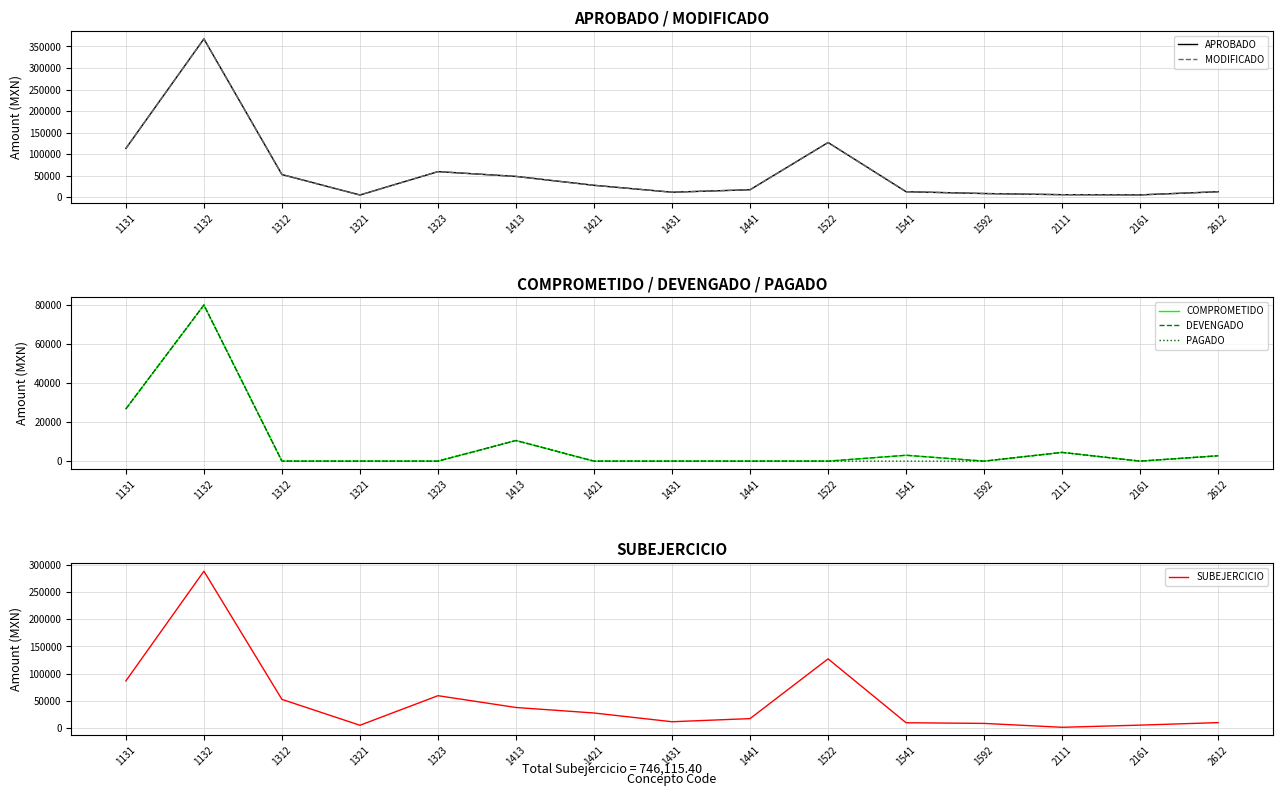

The SUBEJERCICIO series shows 3735.7 at 1441. True or false?

False